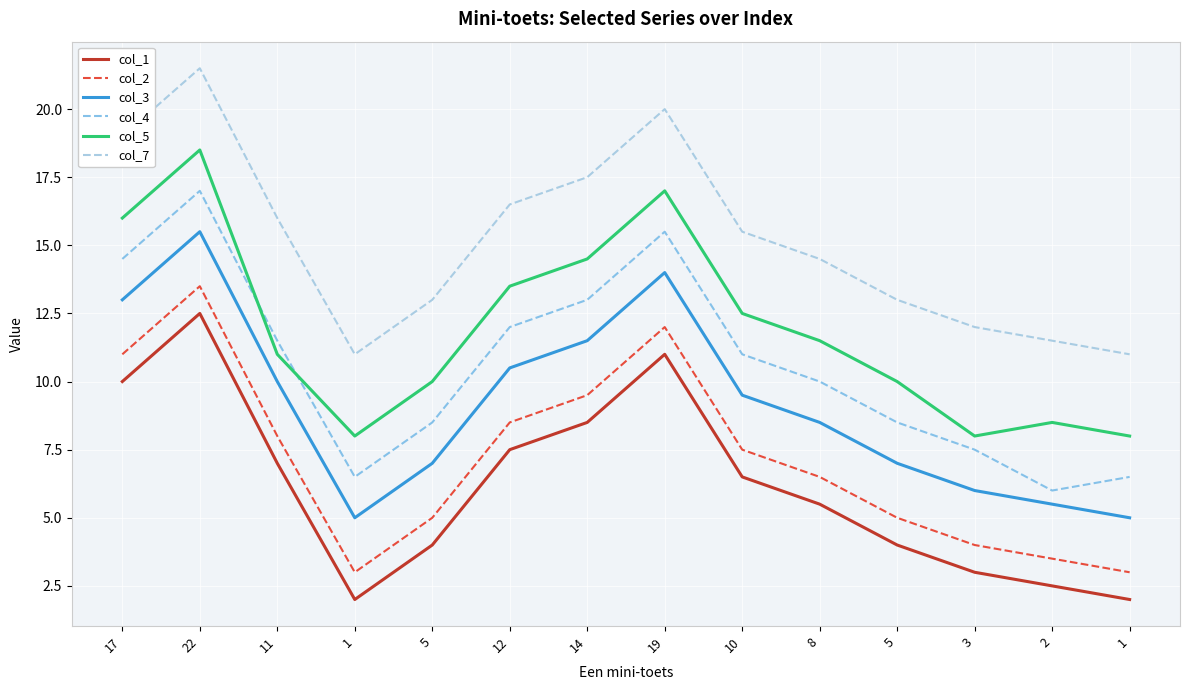

Is this an area chart (filled region under the line)?

No